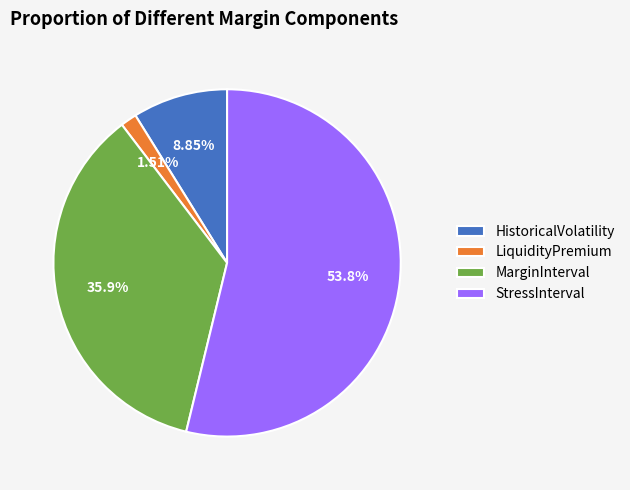

To the nearest percent, what is the average slice percentage?

25%